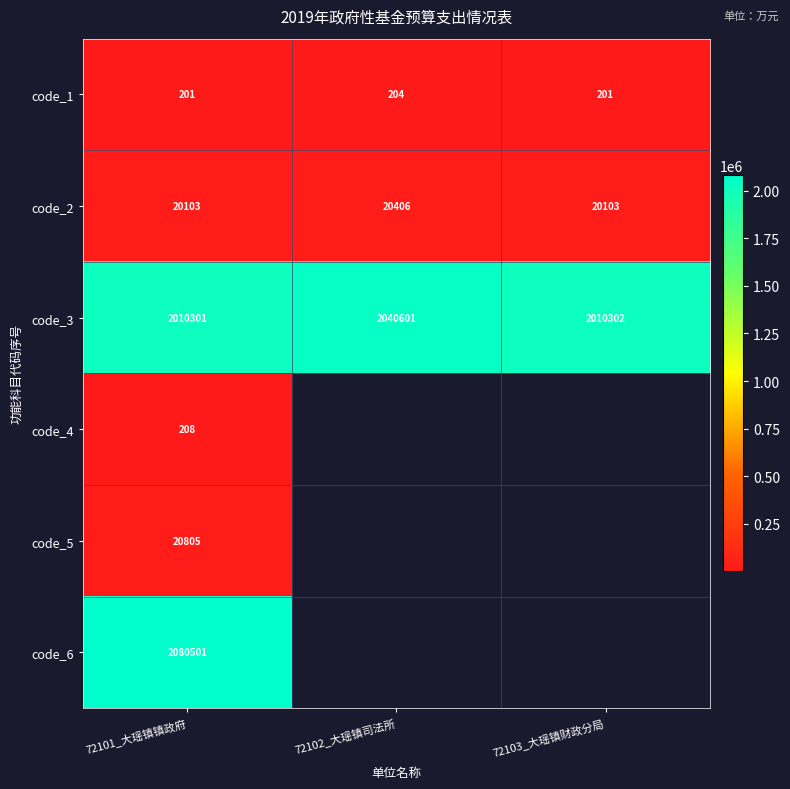

At which category does the chart reach its peak across all series?

72101_大瑶镇镇政府